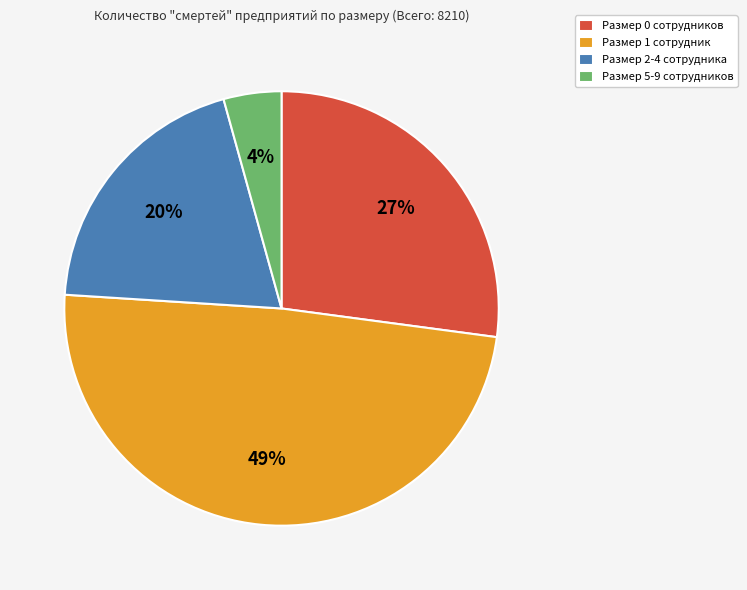

Does any single category account for the majority?

No